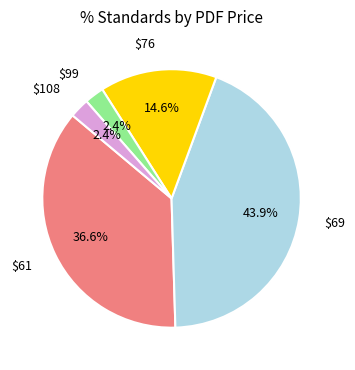

What is the largest slice in the pie chart?

$69